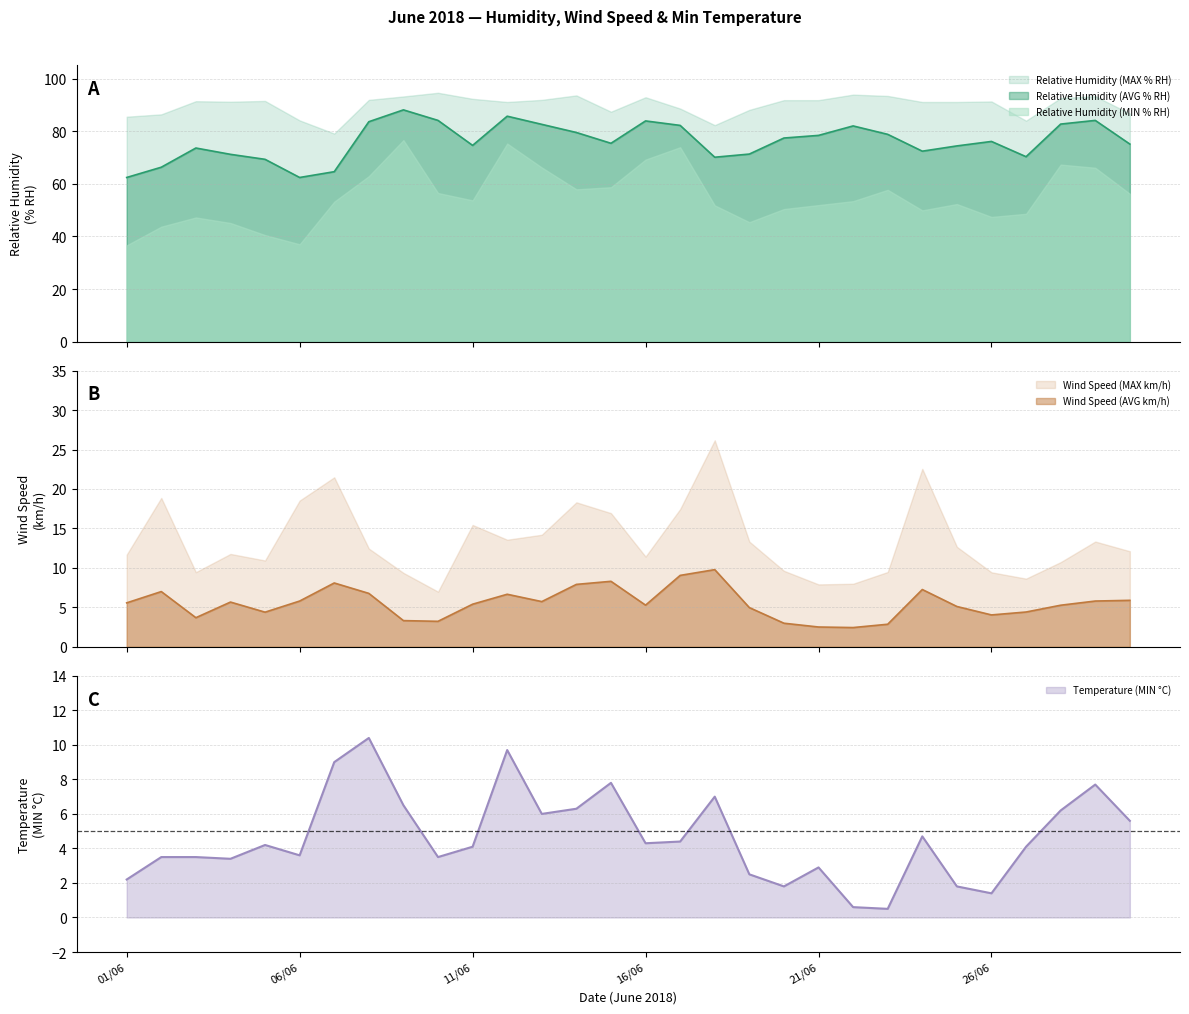

True or false: Relative Humidity (AVG % RH) and Relative Humidity (MIN % RH) cross at least once.

False